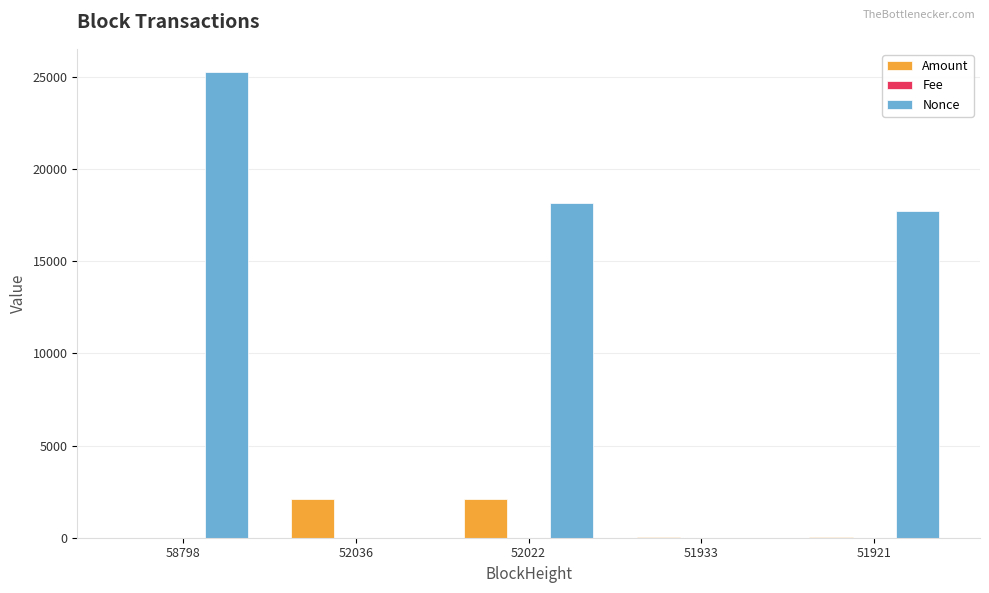

Which series changed the most between 51933 and 51921?

Nonce